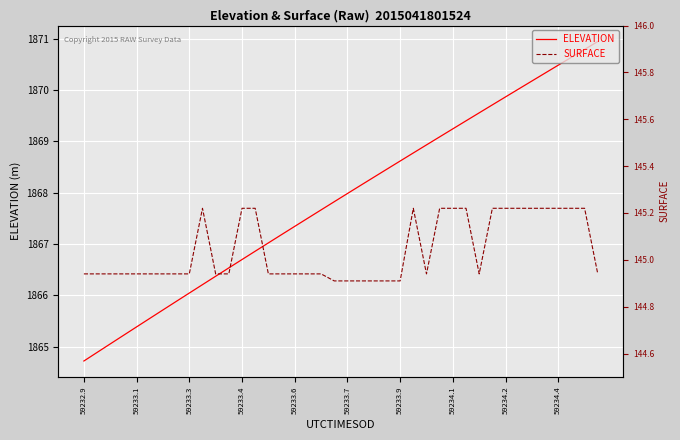

Does the chart display data point markers on the line(s)?

No